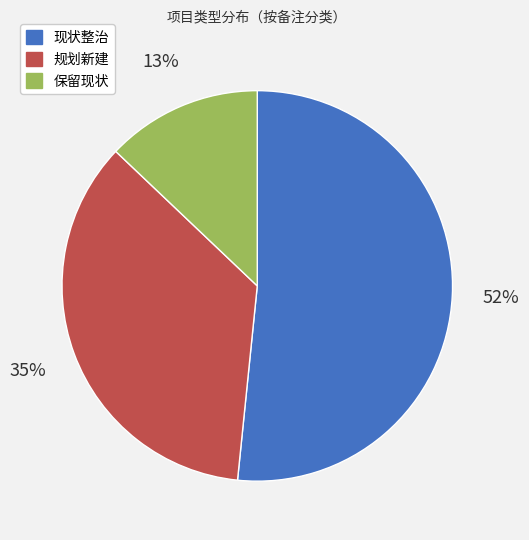

Which has a higher value, 现状整治 or 保留现状?

现状整治